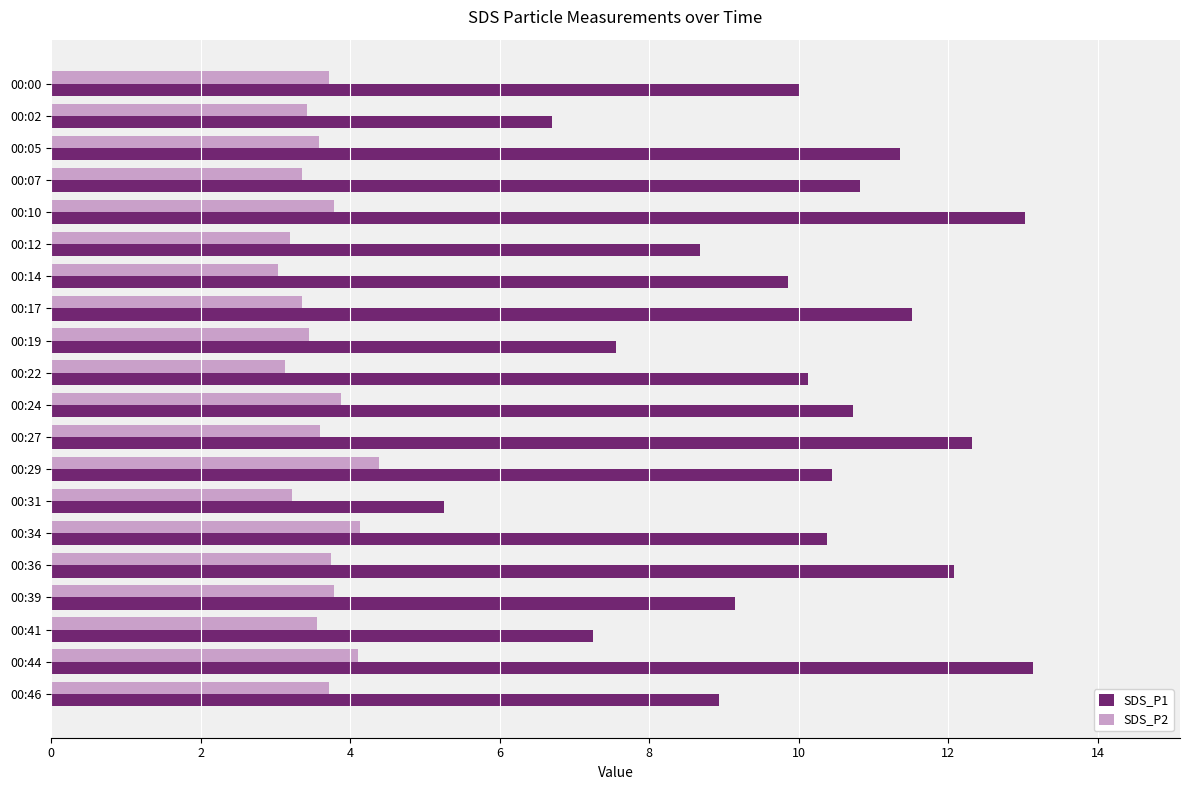

What is the difference between the maximum and minimum values in the SDS_P1 series?

7.9